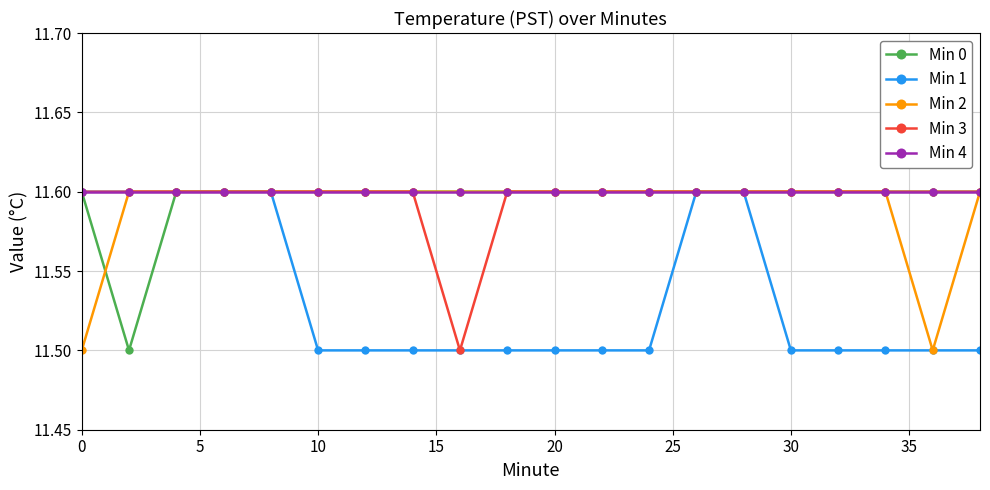

At how many categories does at least one series exceed 11?

20